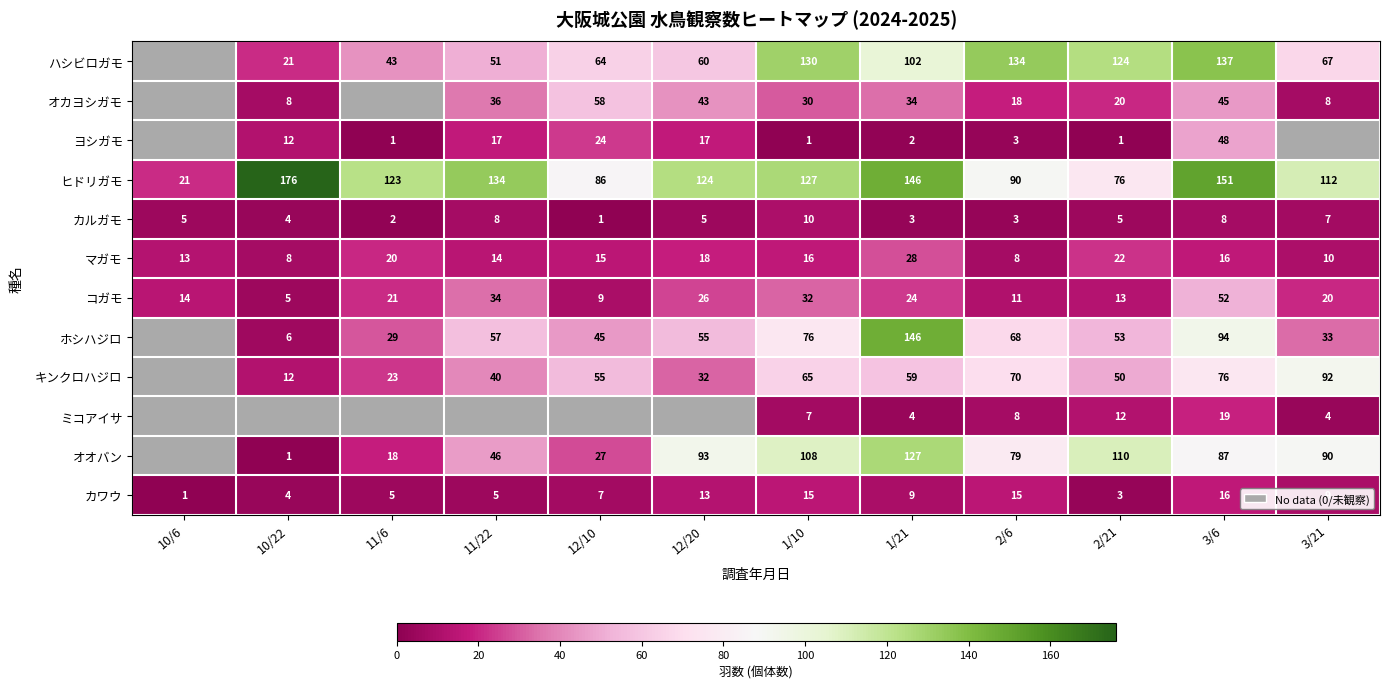

The カワウ series shows 1 at 2/21. True or false?

False